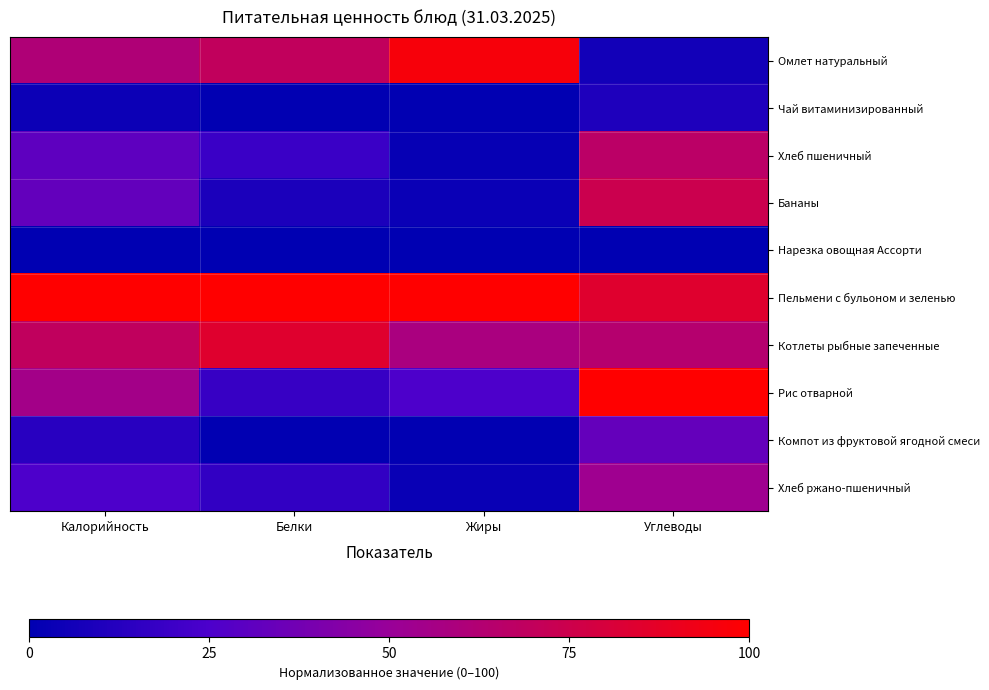

At which category does the chart reach its minimum across all series?

Калорийность